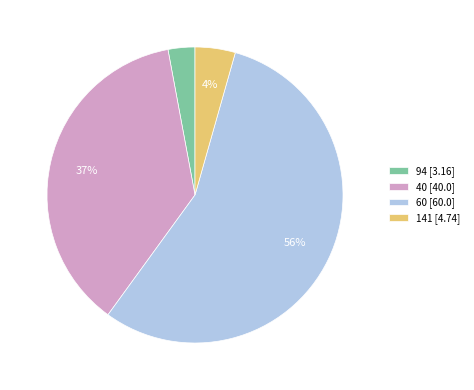

Combined, do 94 and 40 account for over 50%?

No